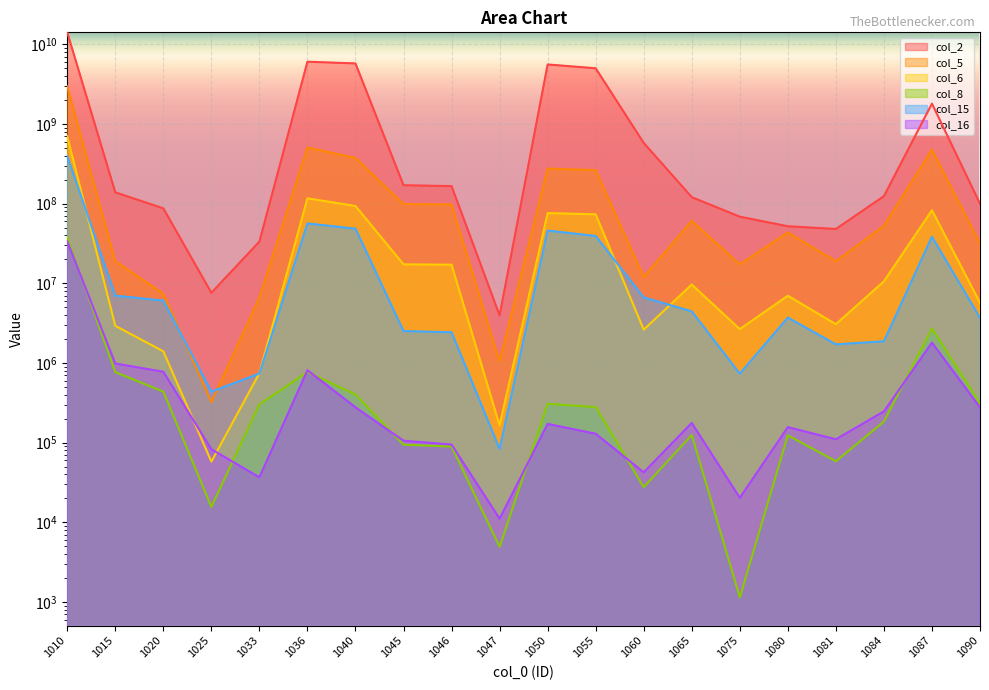

What is the difference between the maximum and minimum values in the col_5 series?

2948481180